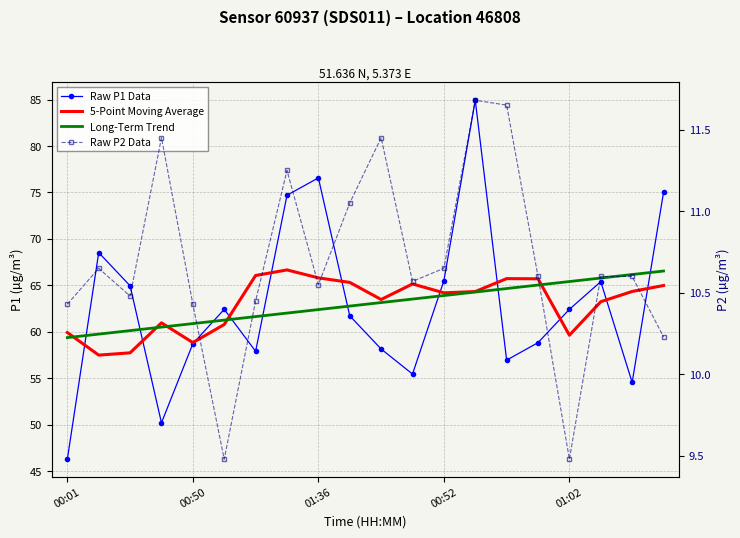

How many lines are shown in the chart?

4